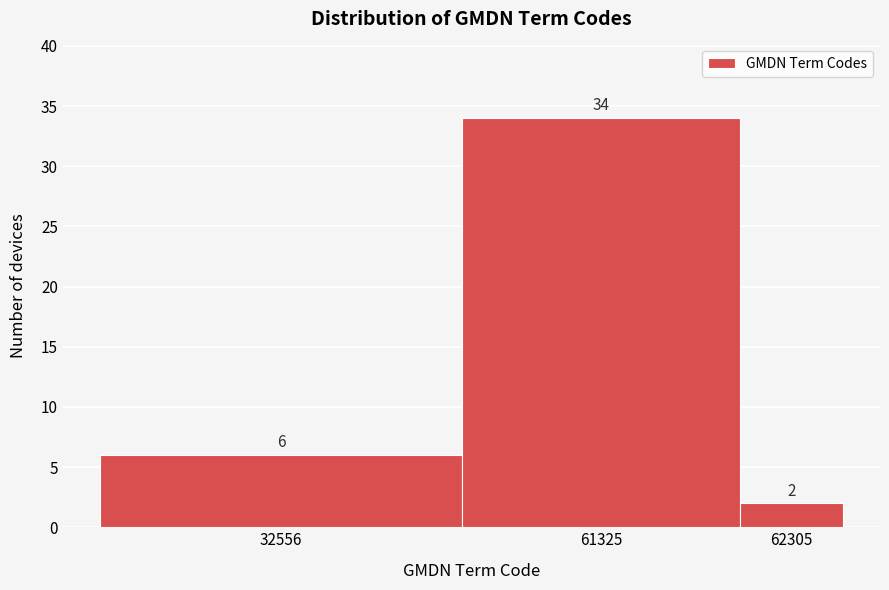

Reading right to left, extract all data points from this chart.

62305=2	61325=34	32556=6